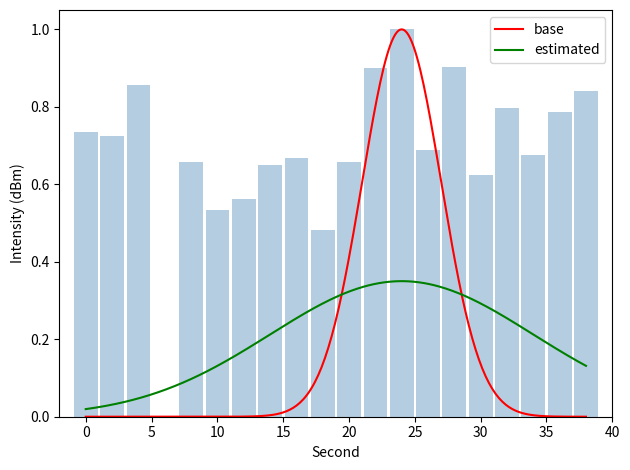

At which label is the value closest to 0?

6